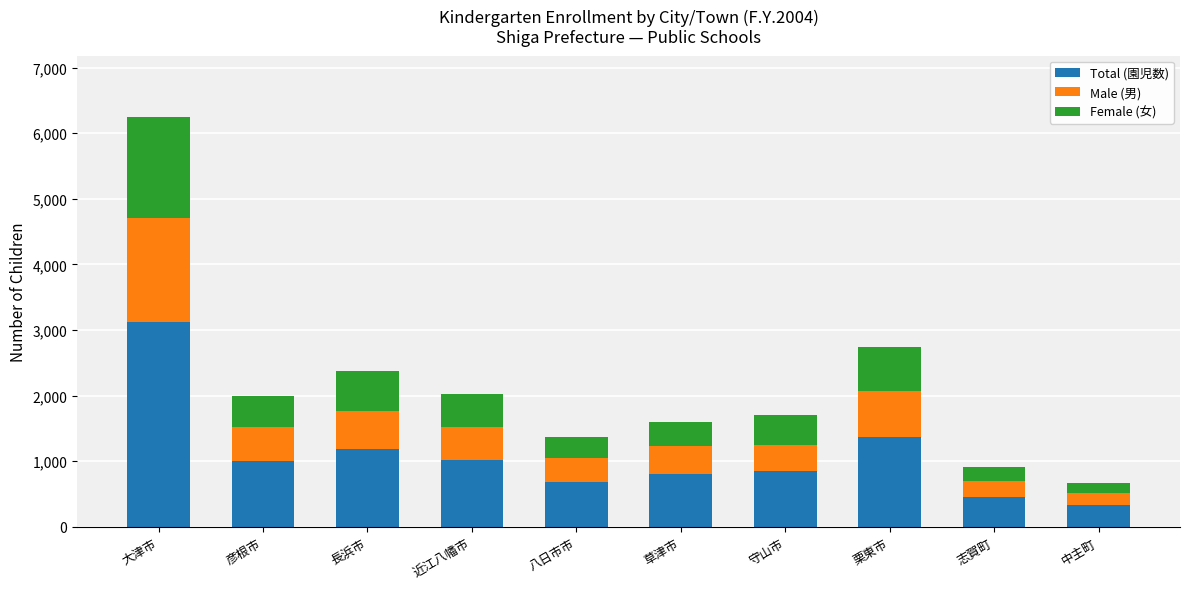

What is the lowest value of the Total (園児数) series?

336